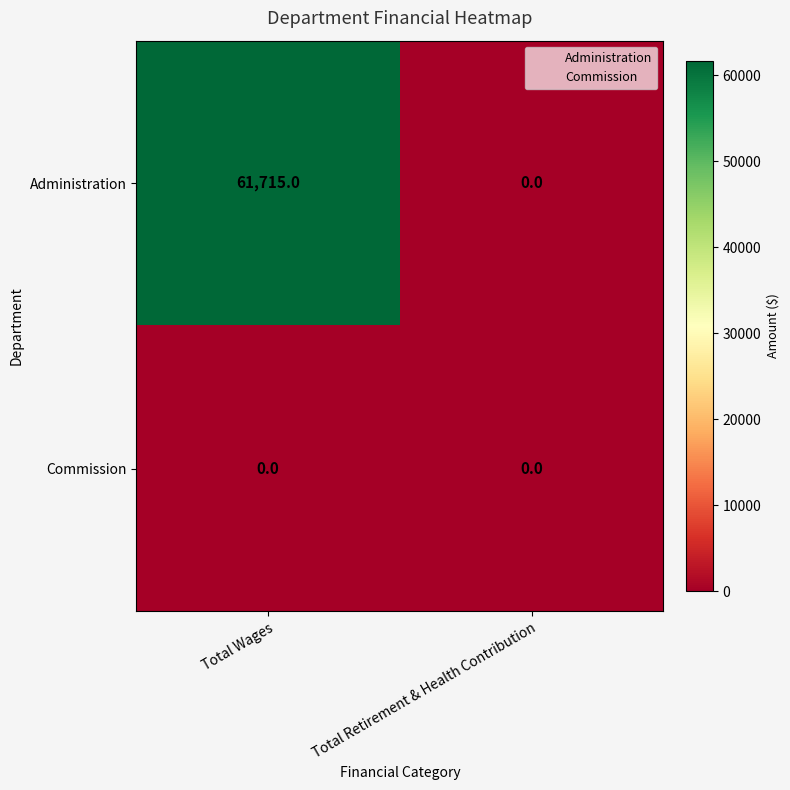

True or false: Administration has a value of 61715 at Total Wages.

True